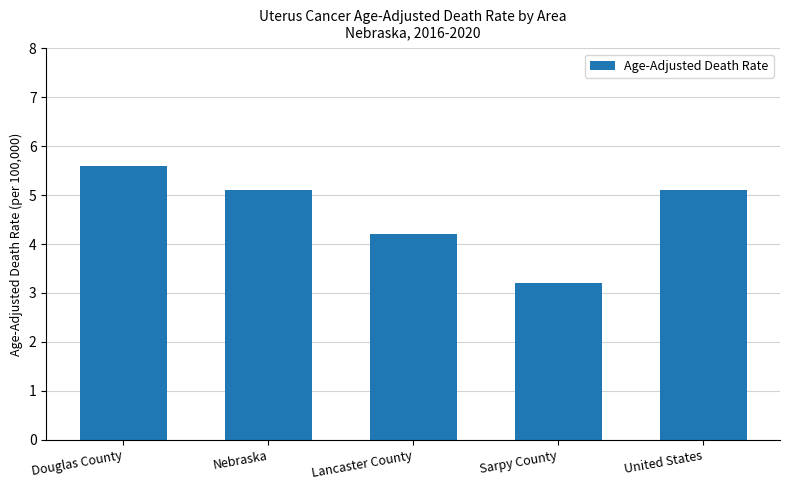

True or false: the data shows 4.2 at Lancaster County.

True